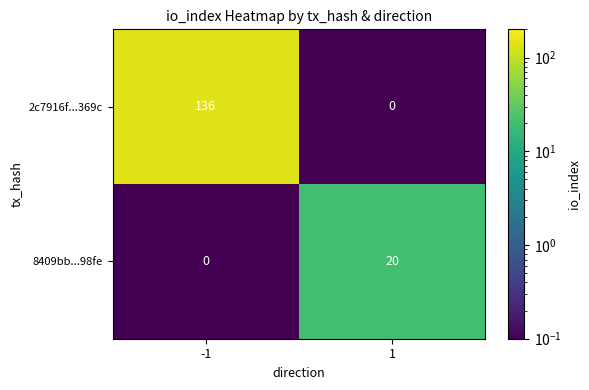

What is the average value of the 8409bb...98fe series?

10